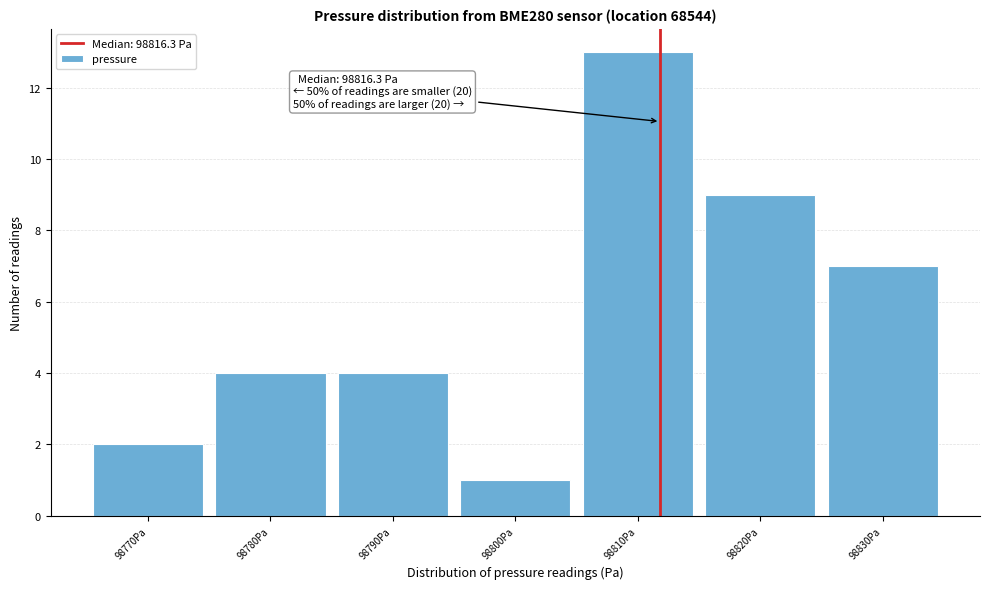

Reading left to right, extract all data points from this chart.

2	4	4	1	13	9	7